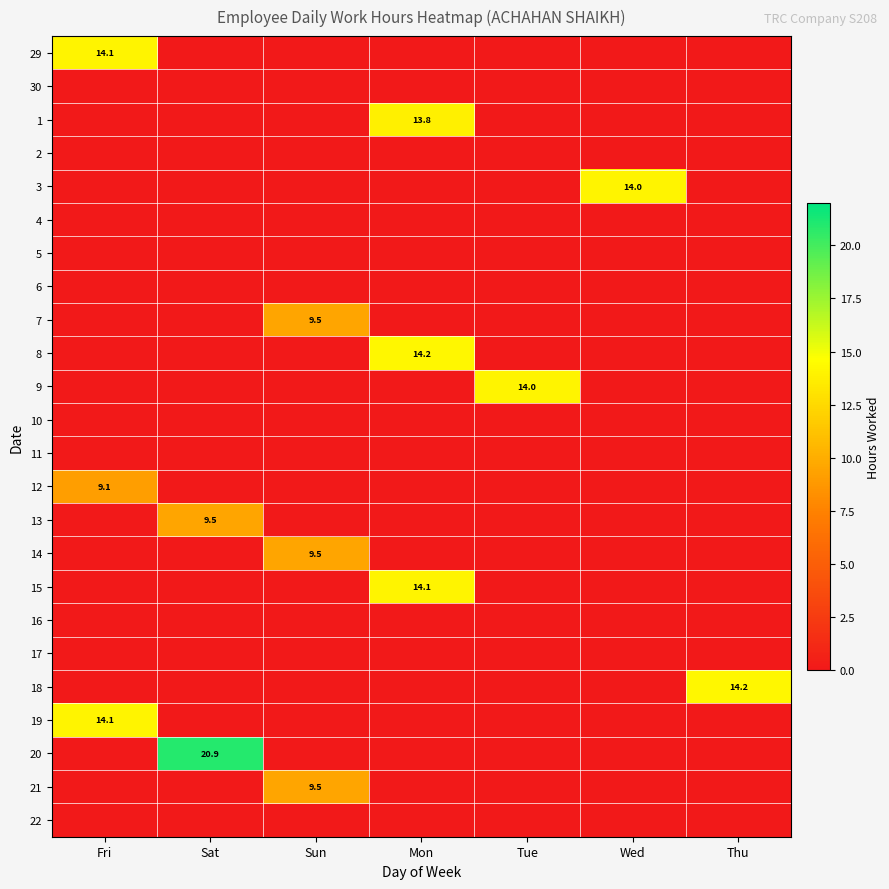

Which label corresponds to the largest value in the chart?

Sat